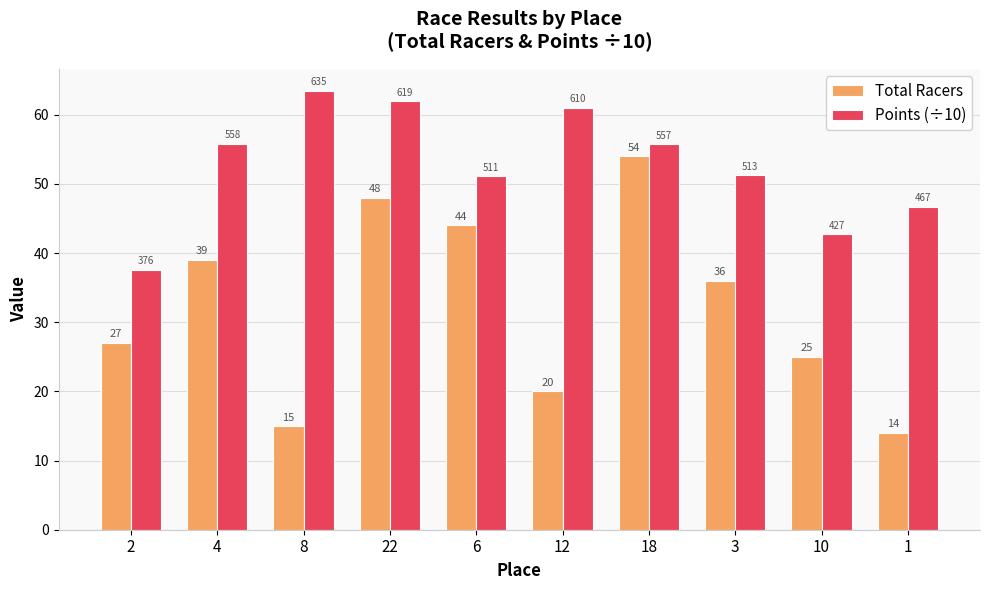

The Points (÷10) series shows 55.7 at 18. True or false?

True